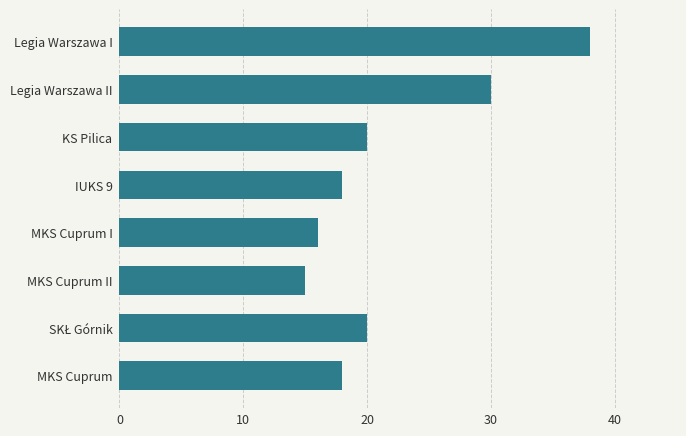

The chart shows a value of 10 at KS Pilica. True or false?

False